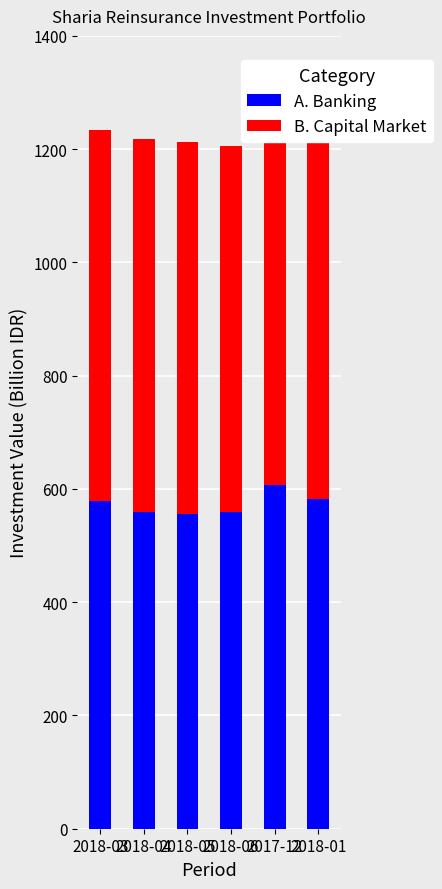

Reading left to right, what are all the values shown in this chart?

A. Banking: 578.8	559.1	556.3	560.0	607.0	581.4
B. Capital Market: 655.3	658.7	656.8	646.3	609.2	639.7